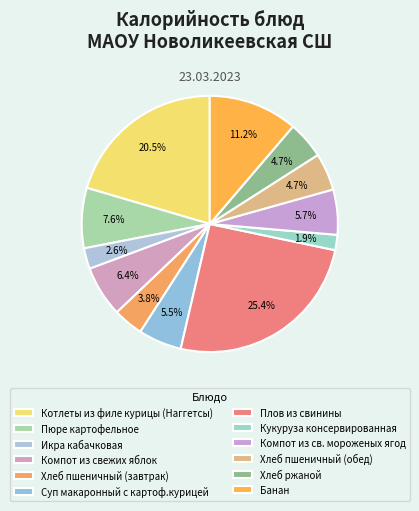

What portion of the pie excludes Котлеты из филе курицы (Наггетсы)?

79.5%